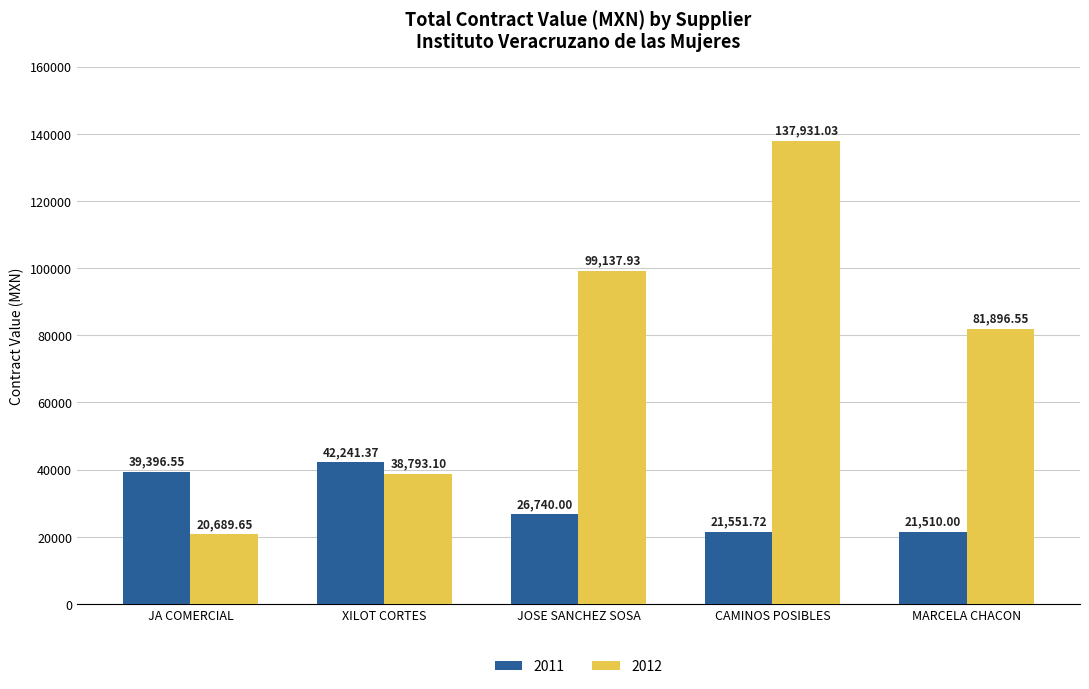

What value does the 2011 series have at MARCELA CHACON?

21510.0